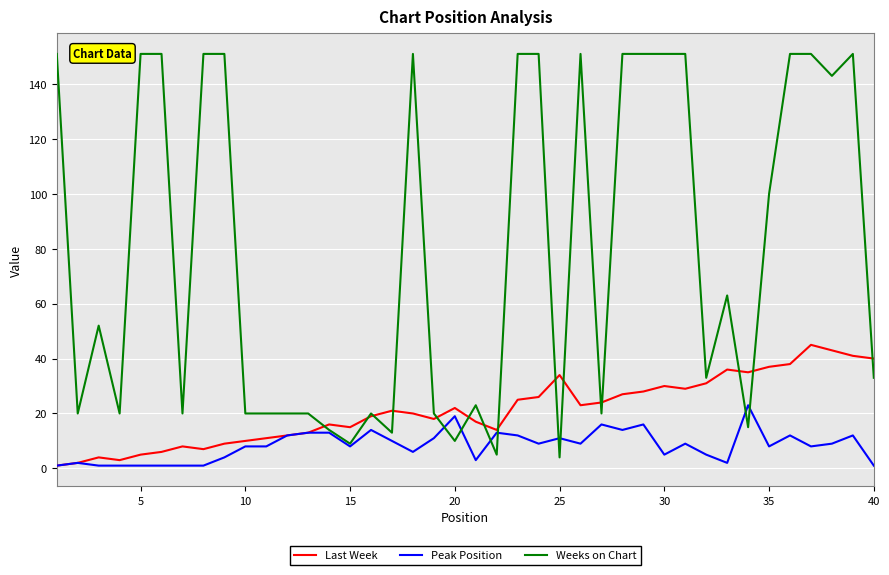

What is the greatest value displayed?

151